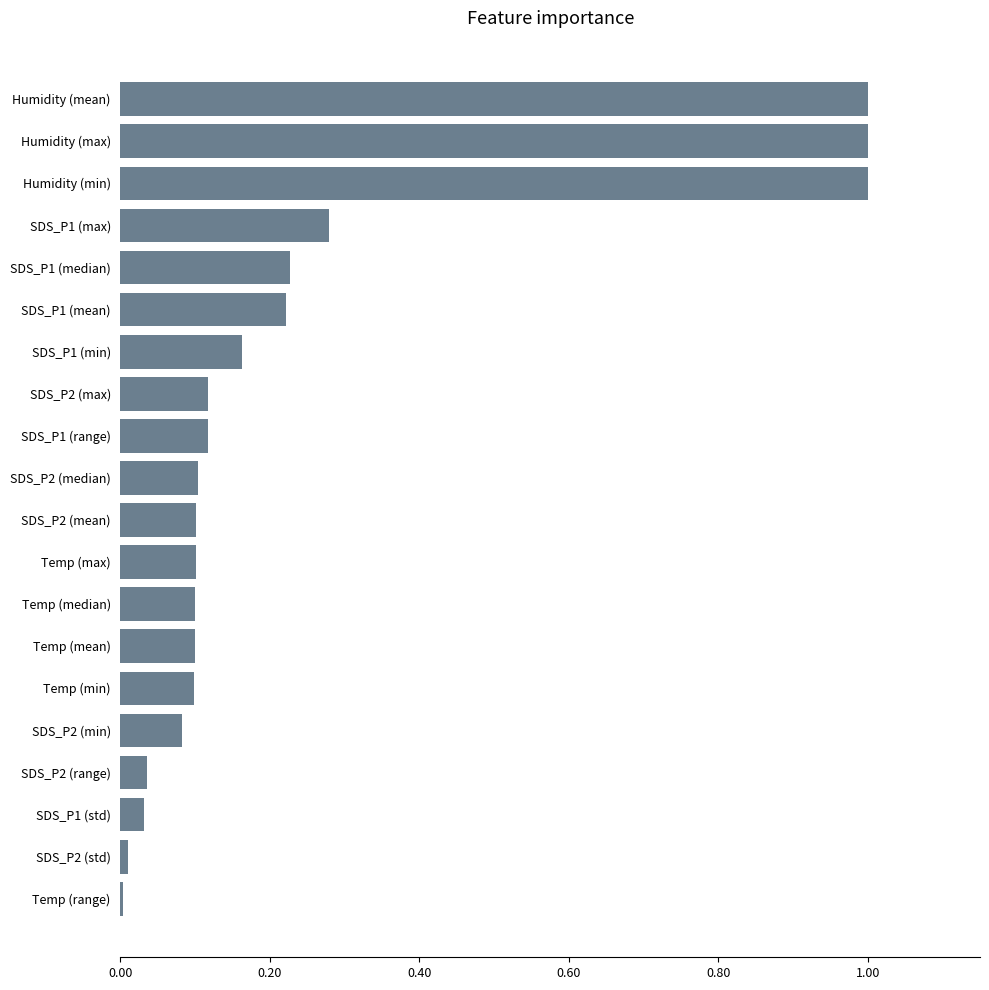

How many data points does each series have?

20